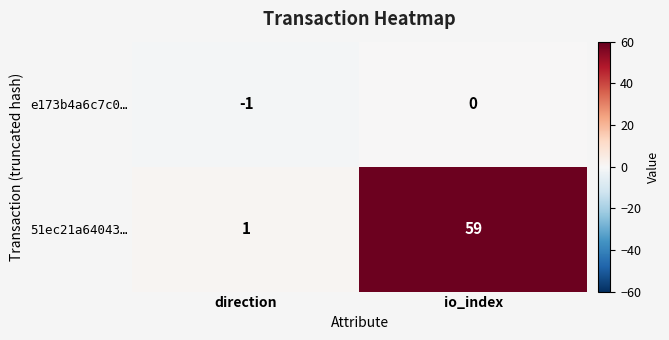

Count the number of categories in the chart.

2